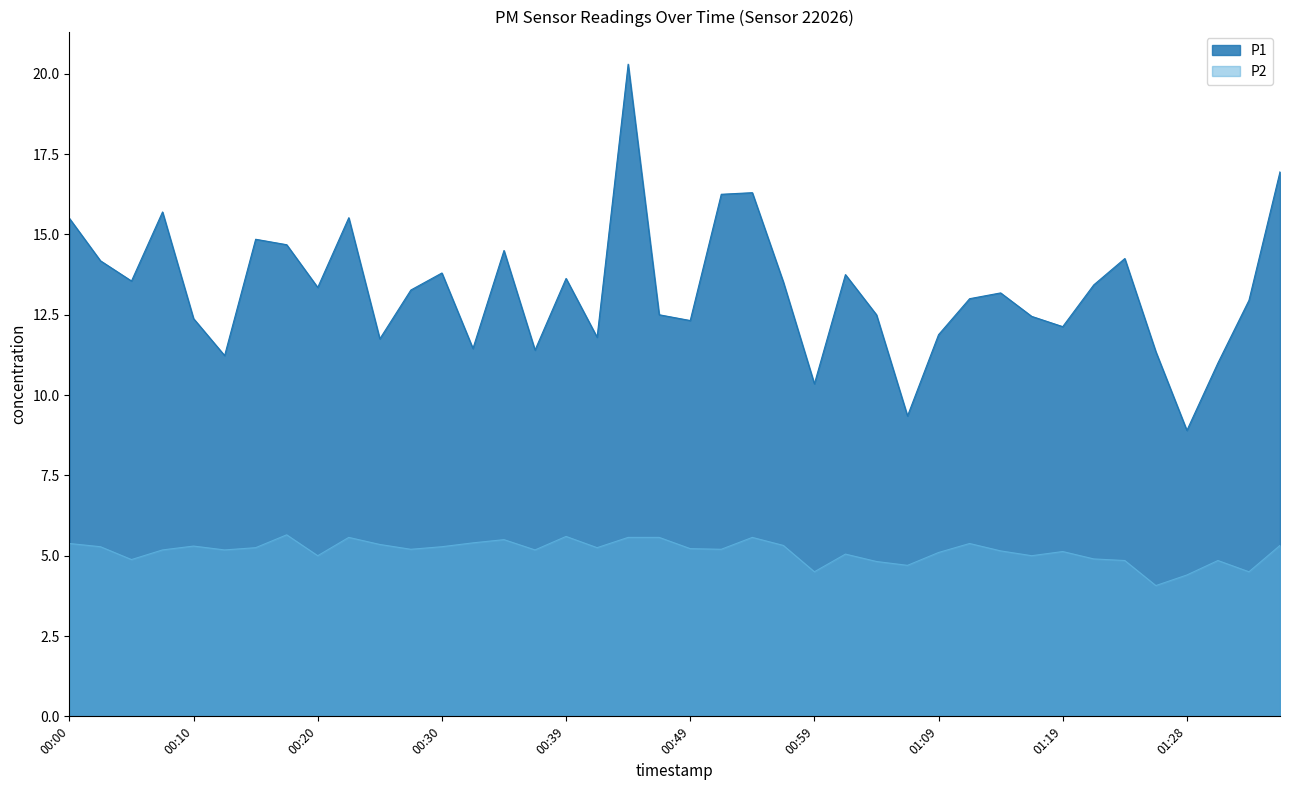

Where does the P2 series first go above 5?

00:00